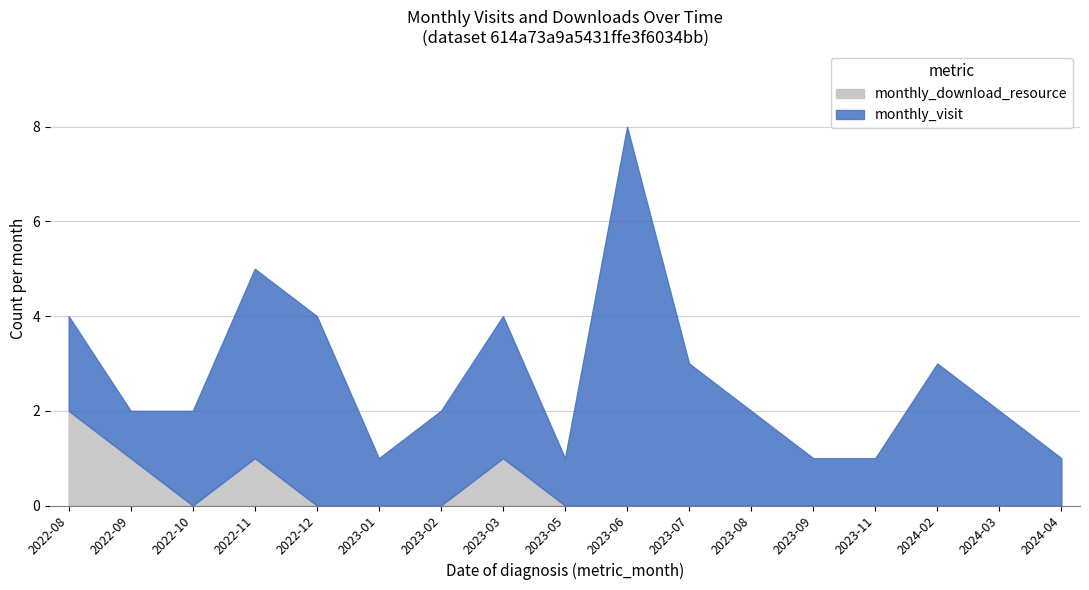

At which category does the chart reach its peak across all series?

2023-06